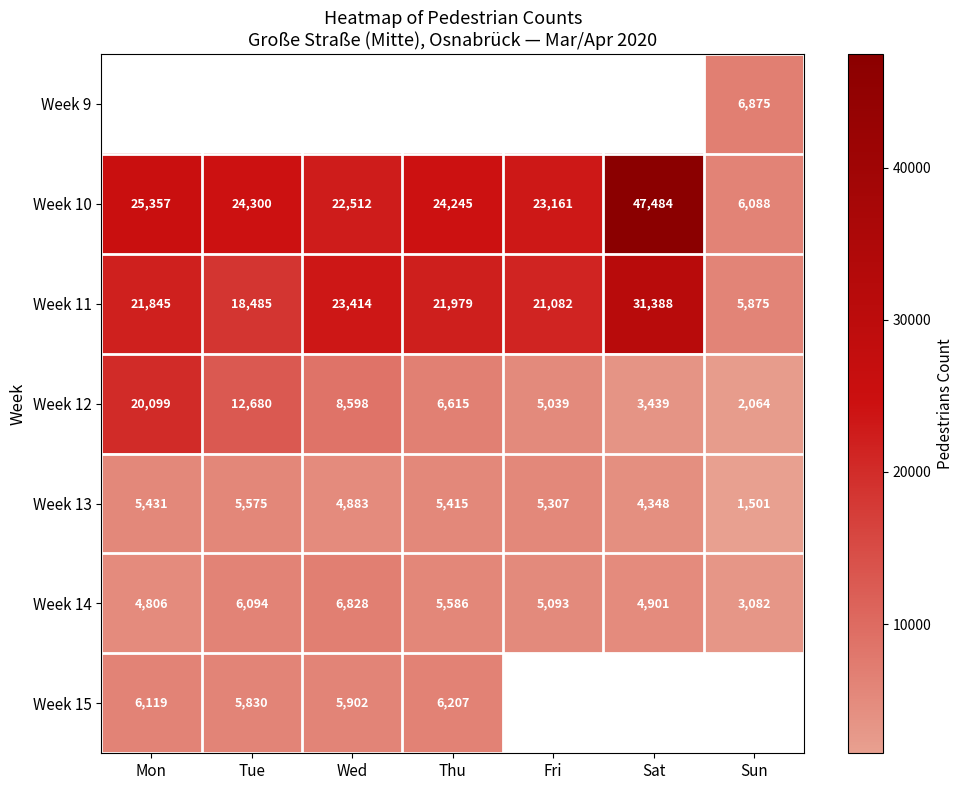

At which label does Week 14 reach its peak?

Wed